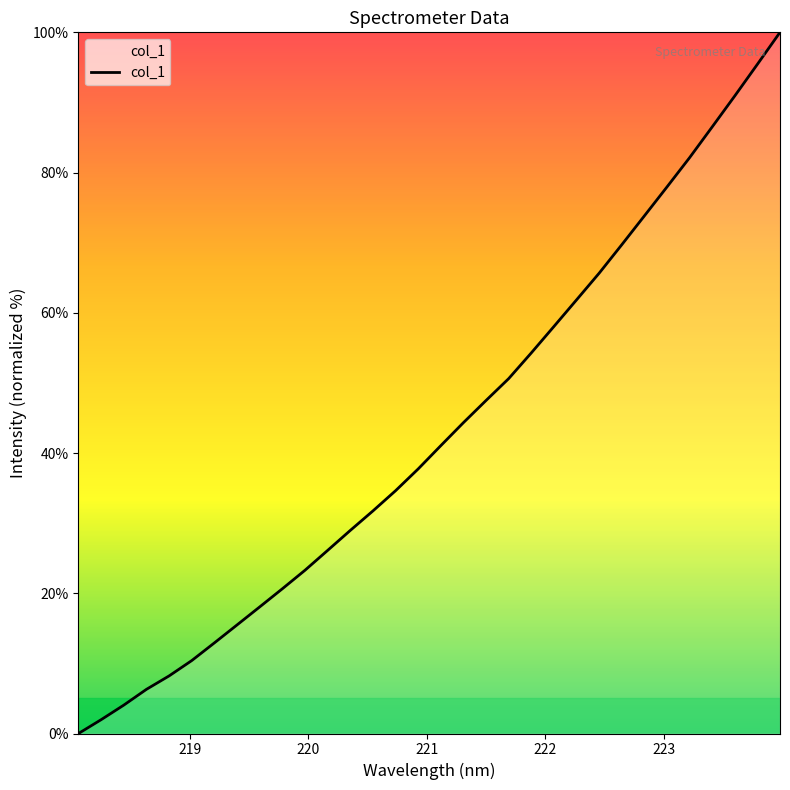

Count the number of categories in the chart.

32